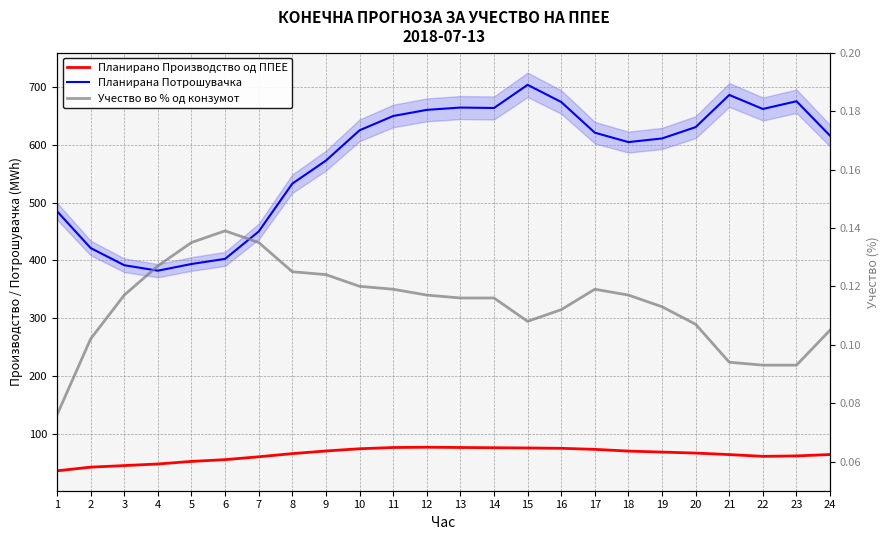

Where is the first local minimum for Учество во % од конзумот?

15